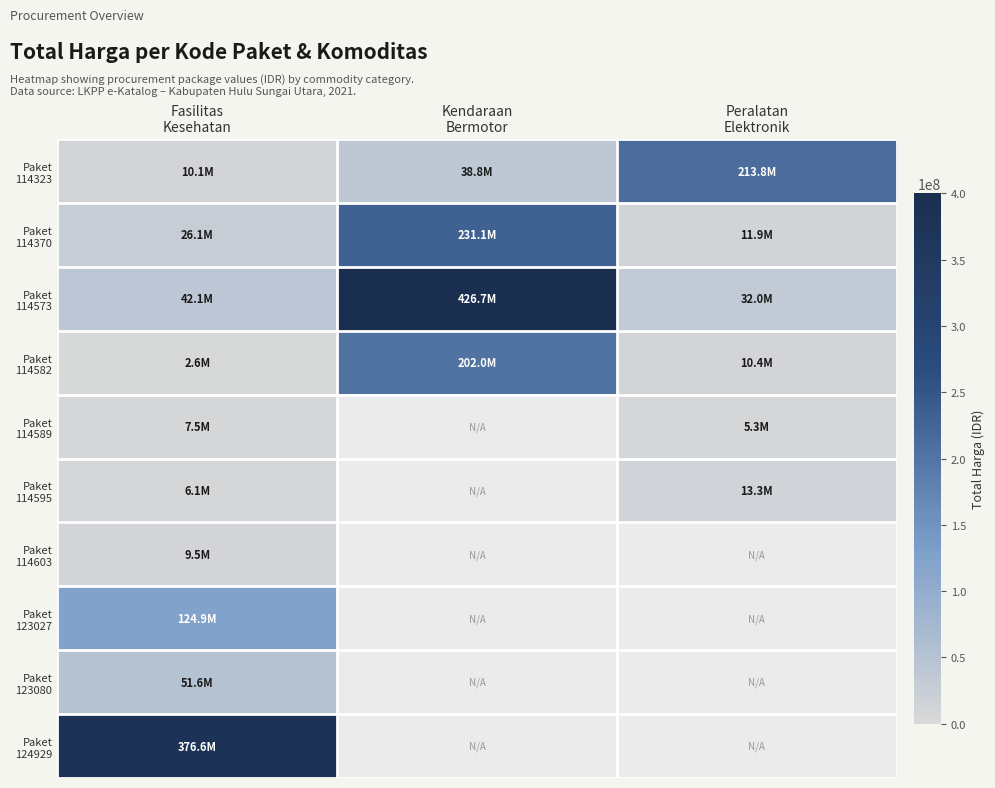

What is the difference between the second highest and minimum values in the Paket 114573 series?

10149455.0